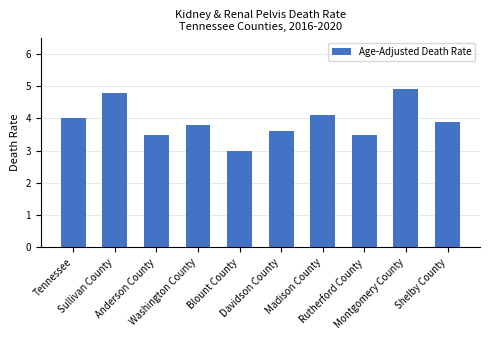

The chart shows a value of 5.1 at Anderson County. True or false?

False